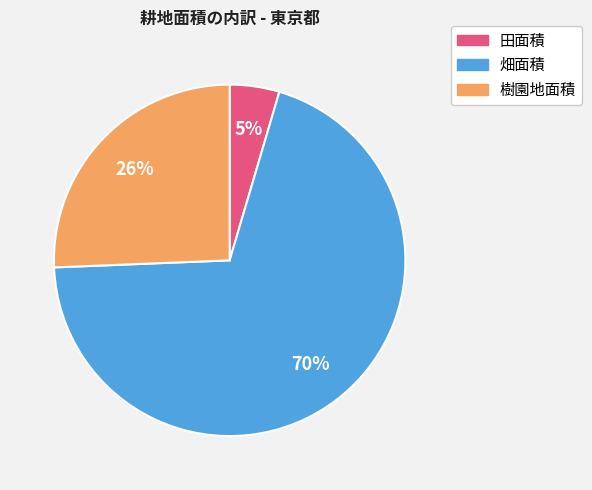

Is it true that 畑面積 is 62% of the pie?

False